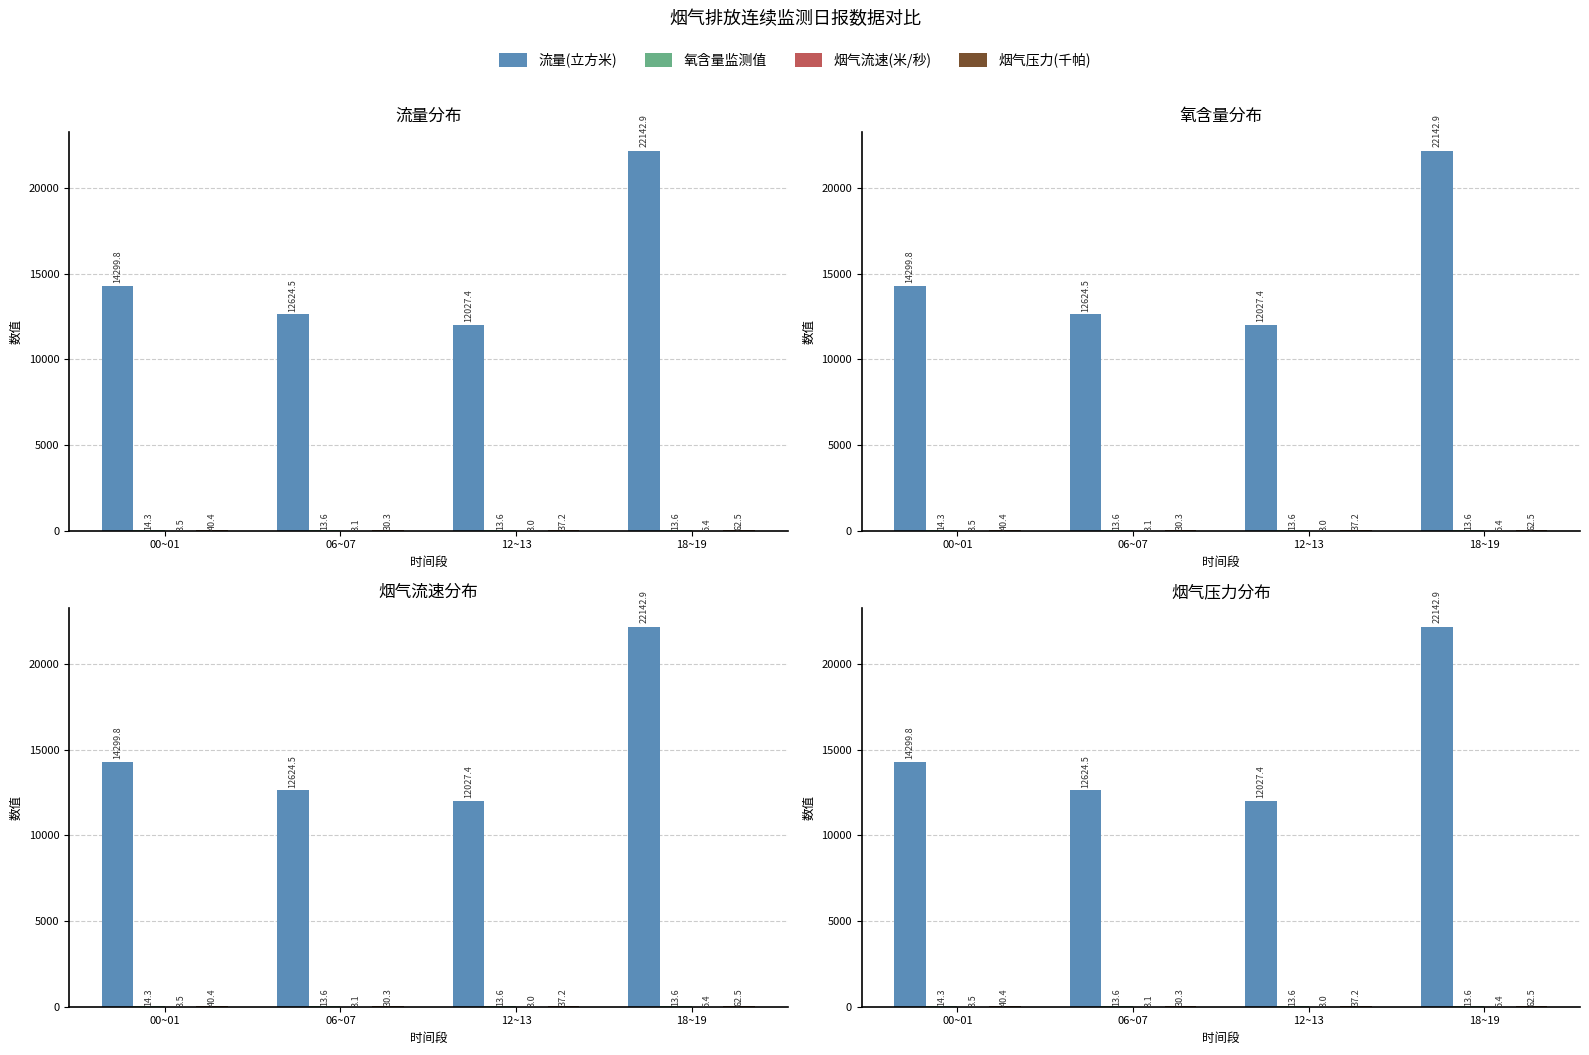

Reading left to right, list all the values displayed in this chart.

流量(立方米): 00~01=14299.8	06~07=12624.5	12~13=12027.4	18~19=22142.9
氧含量监测值: 00~01=14.3	06~07=13.6	12~13=13.6	18~19=13.6
烟气流速(米/秒): 00~01=3.5	06~07=3.1	12~13=3.0	18~19=5.4
烟气压力(千帕): 00~01=40.4	06~07=30.3	12~13=37.2	18~19=62.5